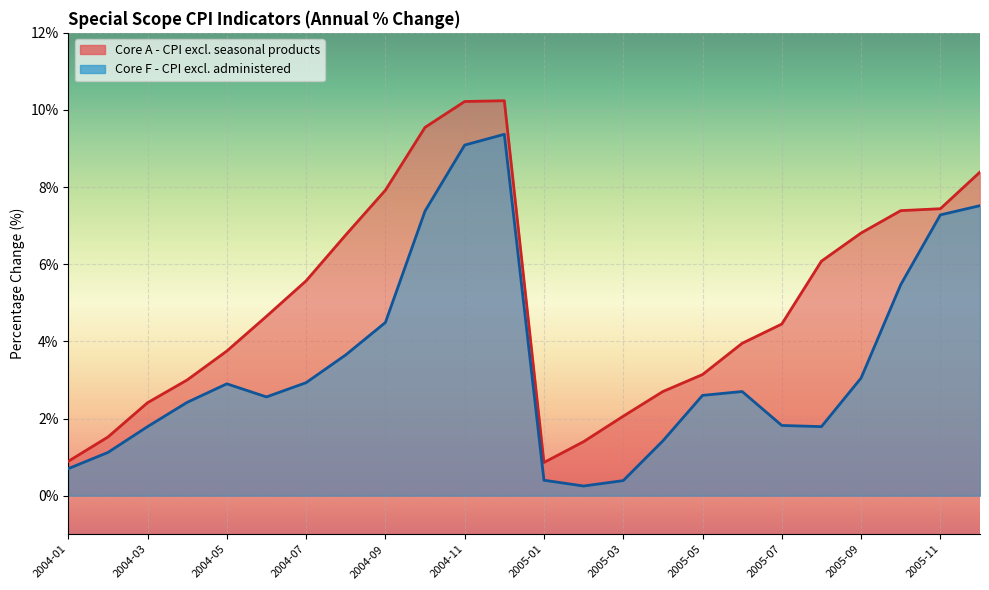

What is the total value across all series at 2004-10?

16.9